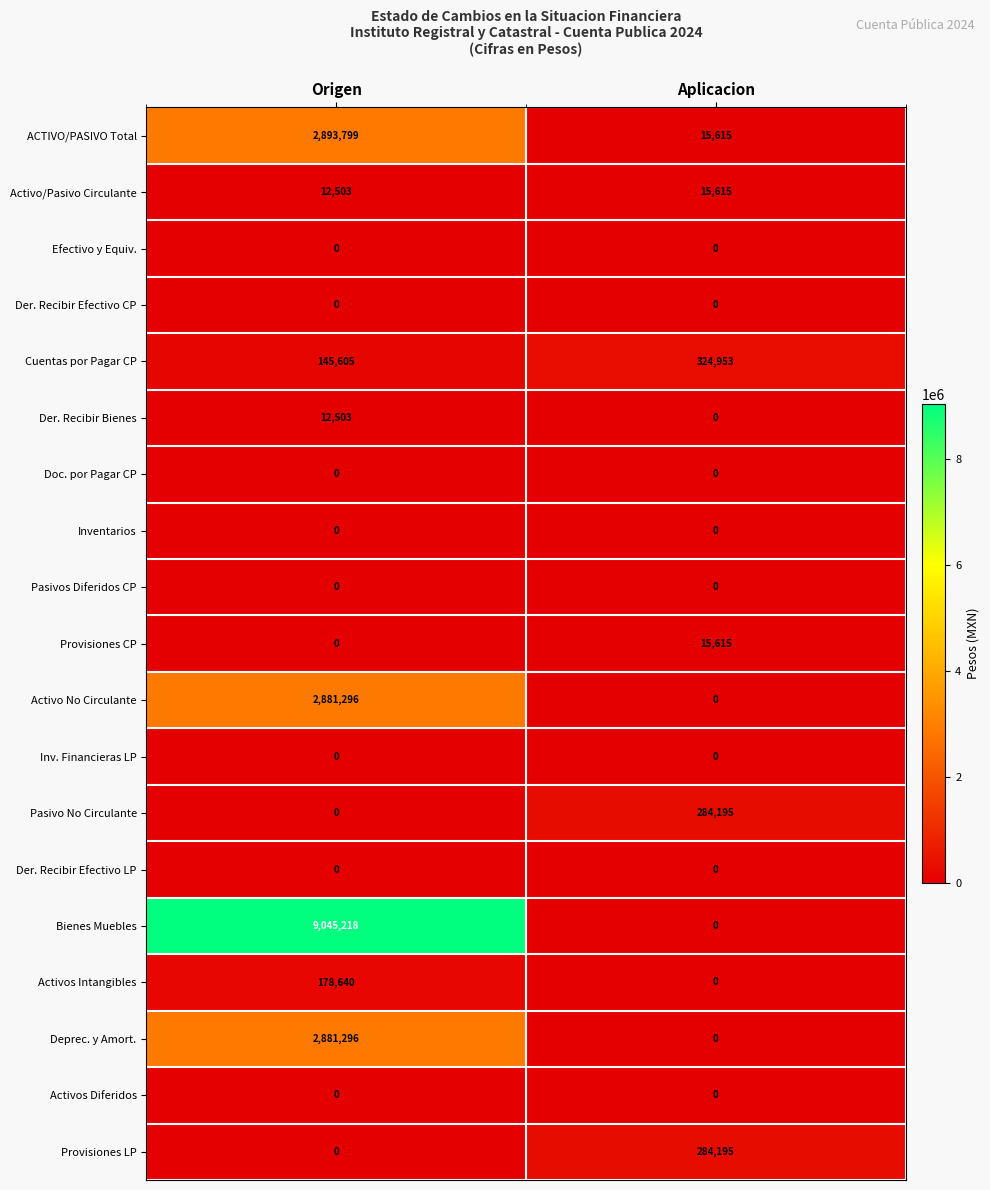

True or false: ACTIVO/PASIVO Total has a value of 21086 at Aplicacion.

False